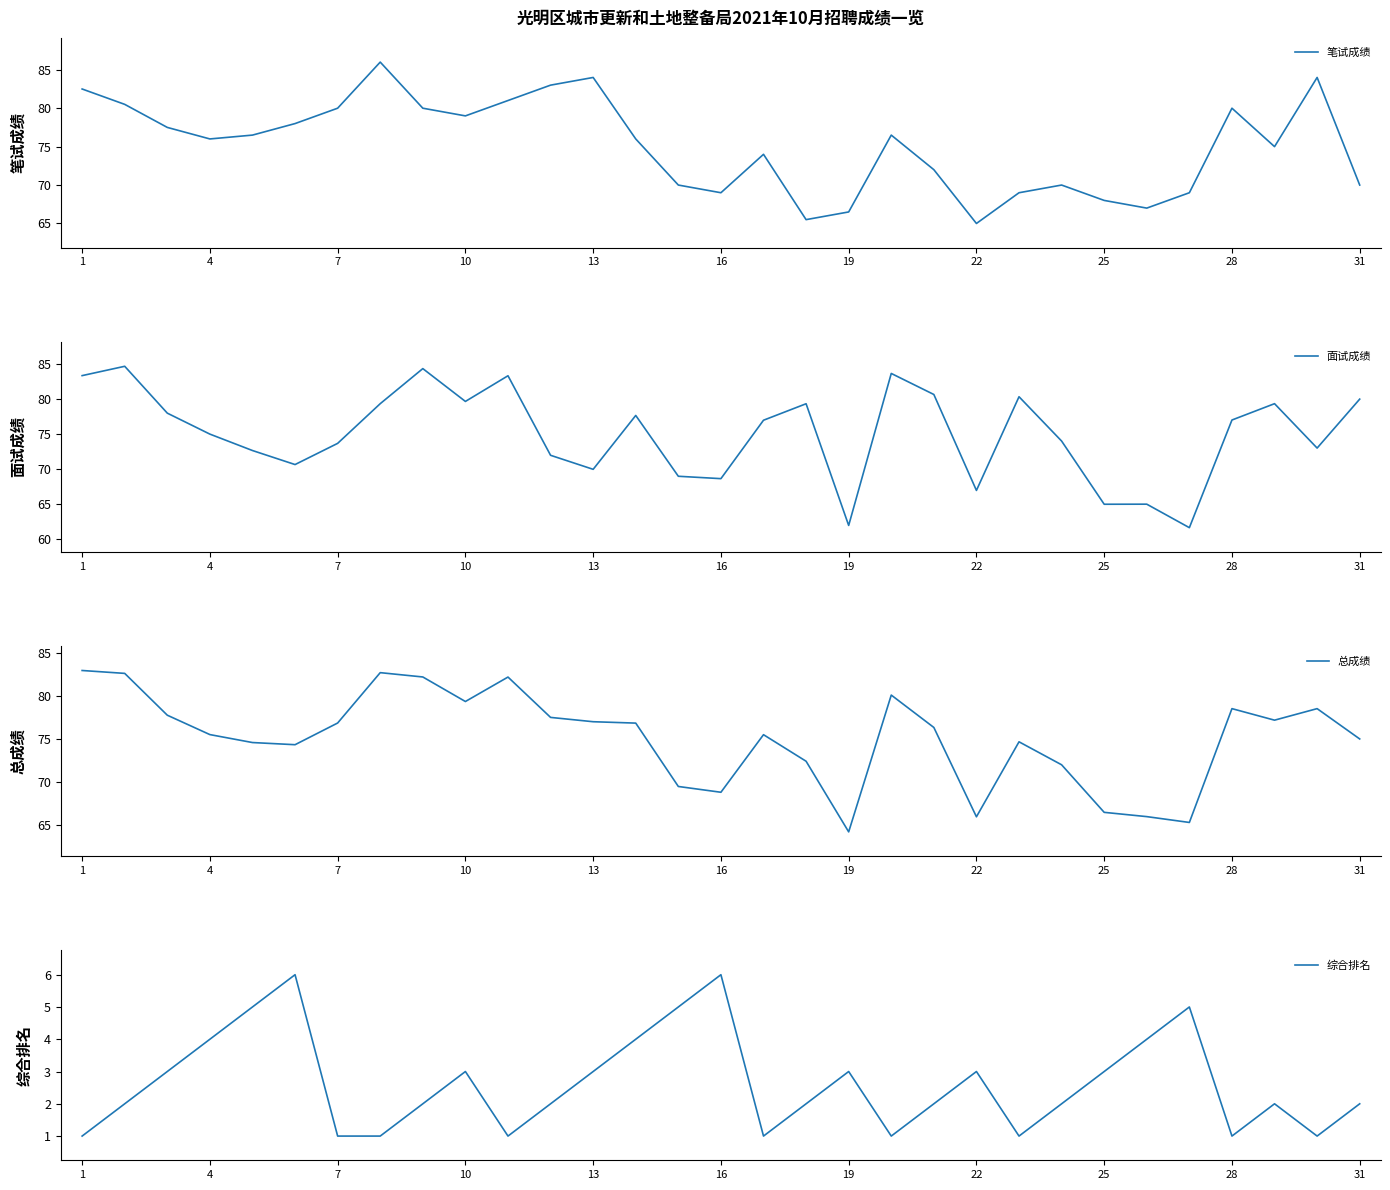

After their last crossing, which series has the higher values: 面试成绩 or 总成绩?

面试成绩